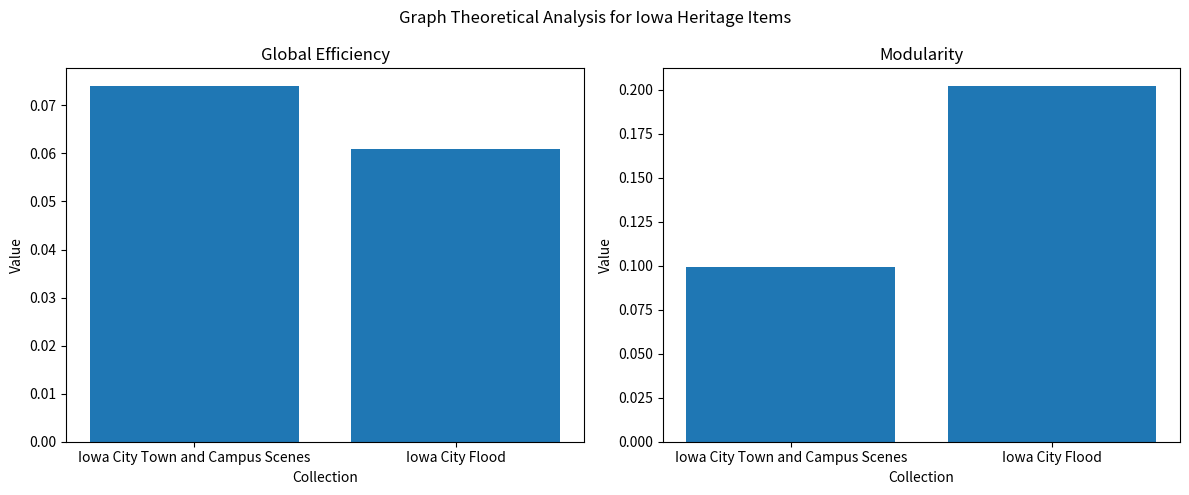

Which series has the widest spread of values?

Modularity